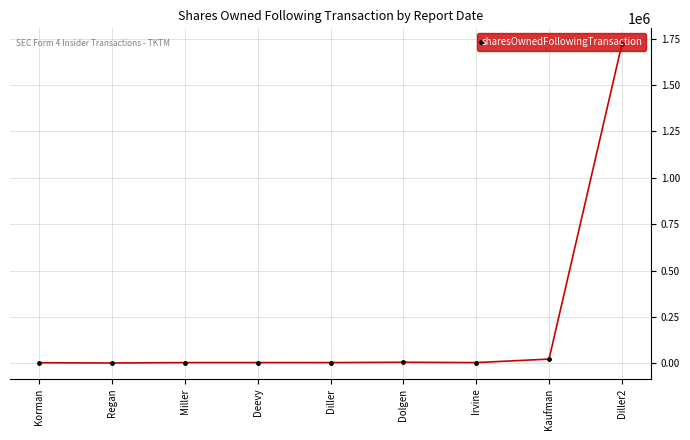

What is the minimum value shown in the chart?

2069